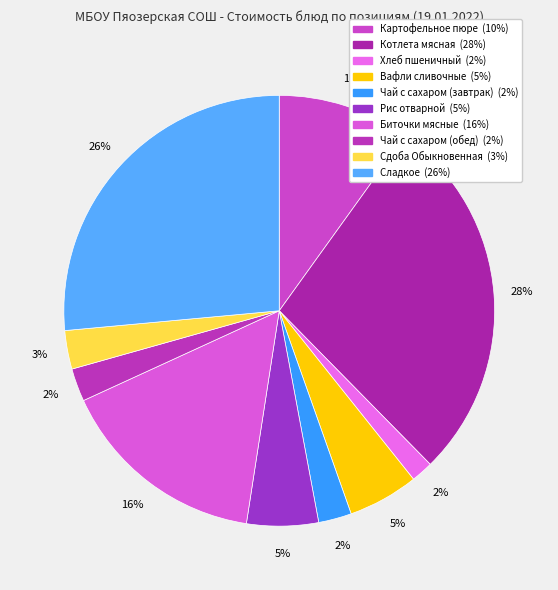

What is the ratio of the value at Чай с сахаром (завтрак) to the value at Биточки мясные?

0.2